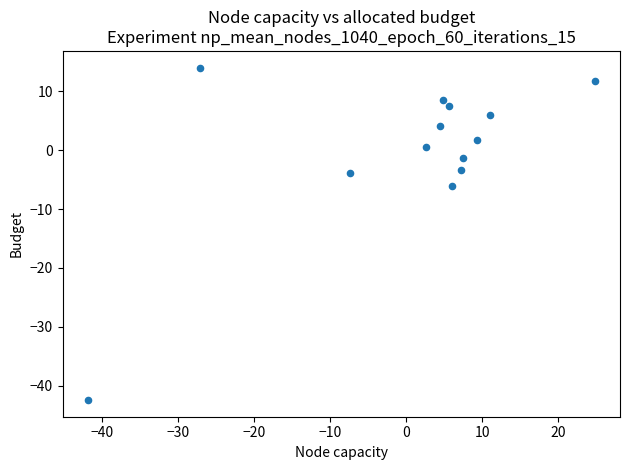

What Y value in the scatter plot is closest to -14?

-6.0